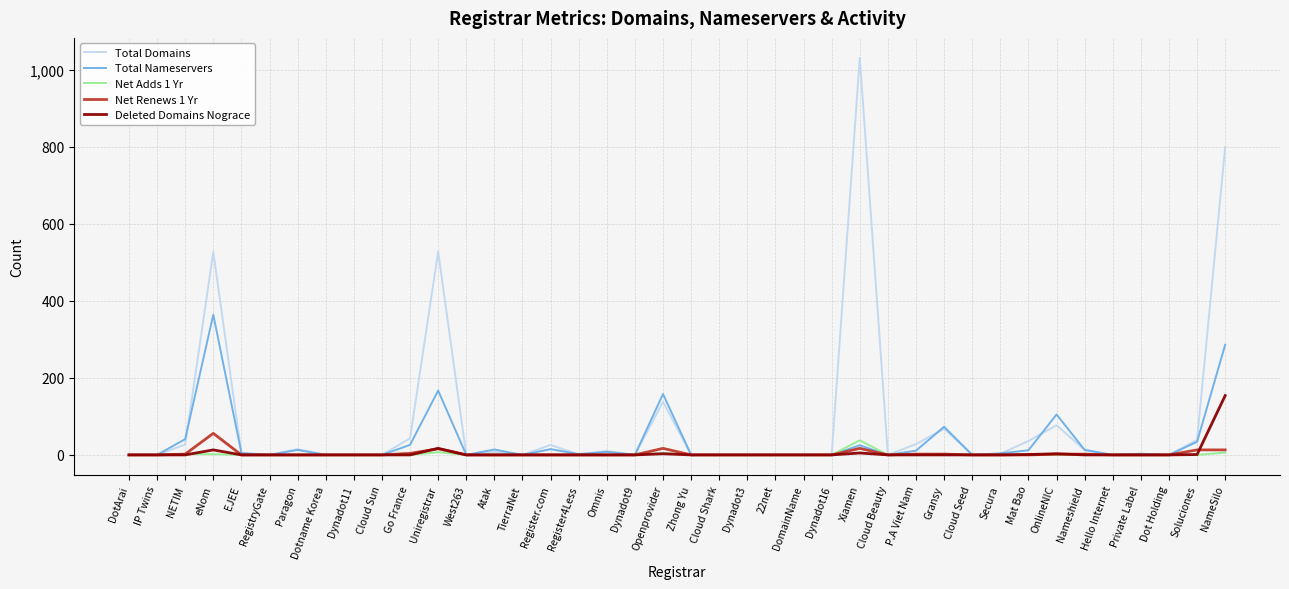

What is the difference between the Total Nameservers values at Dynadot16 and EJEE?

5